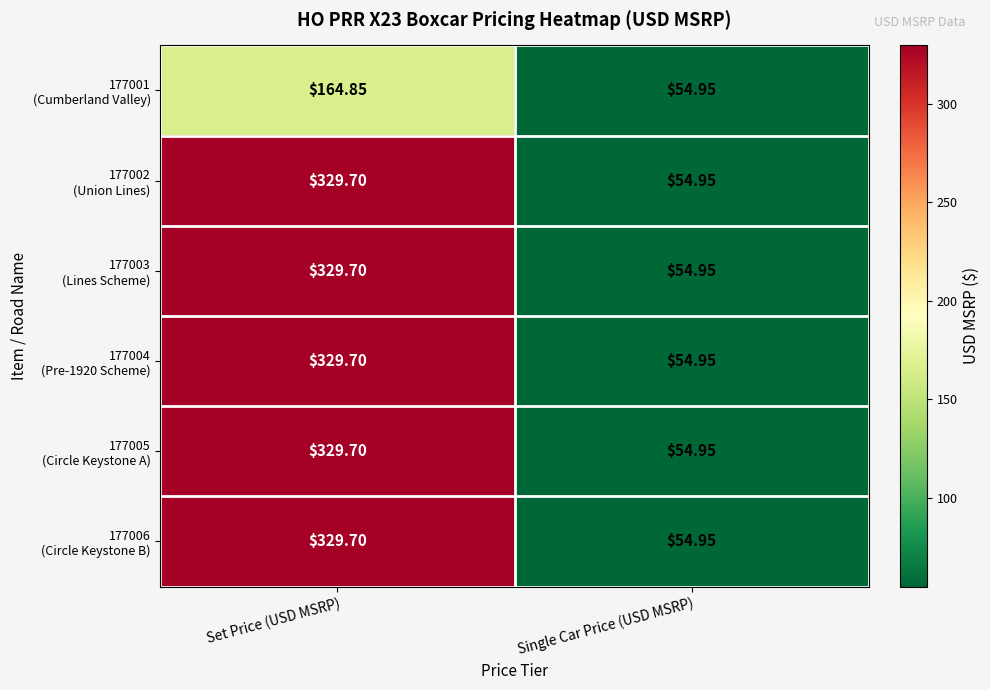

At which category does the chart reach its minimum across all series?

Single Car Price (USD MSRP)